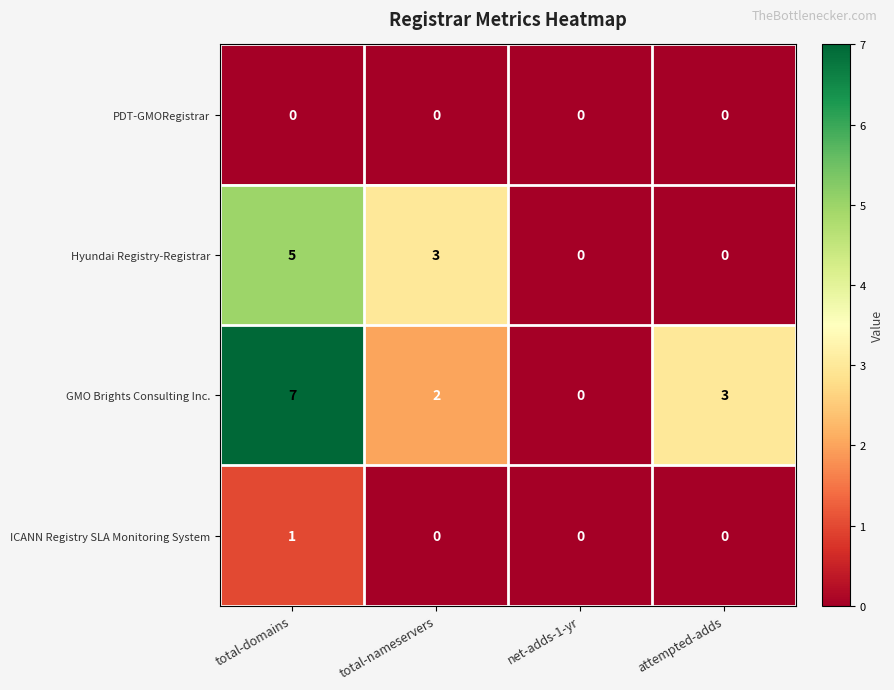

Reading left to right, list all the values displayed in this chart.

PDT-GMORegistrar: total-domains=0	total-nameservers=0	net-adds-1-yr=0	attempted-adds=0
Hyundai Registry-Registrar: total-domains=5	total-nameservers=3	net-adds-1-yr=0	attempted-adds=0
GMO Brights Consulting Inc.: total-domains=7	total-nameservers=2	net-adds-1-yr=0	attempted-adds=3
ICANN Registry SLA Monitoring System: total-domains=1	total-nameservers=0	net-adds-1-yr=0	attempted-adds=0